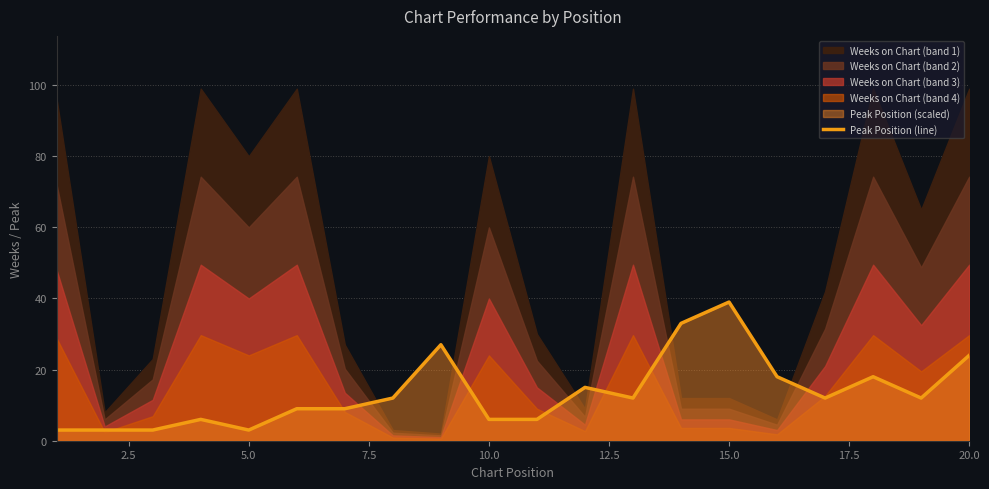

What is the change in value from 2.5 to 17.5?

+9